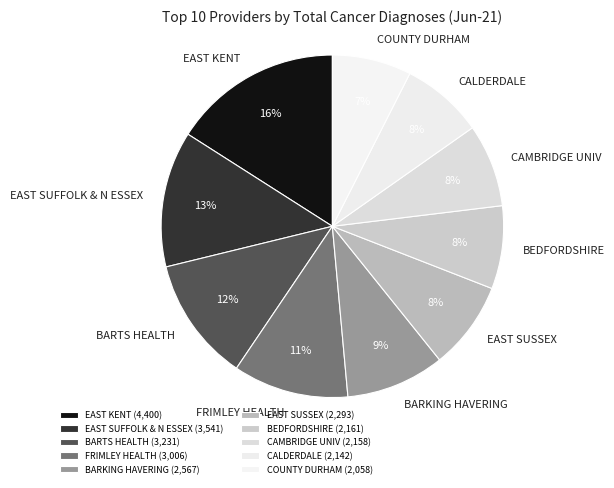

Does any single category account for the majority?

No